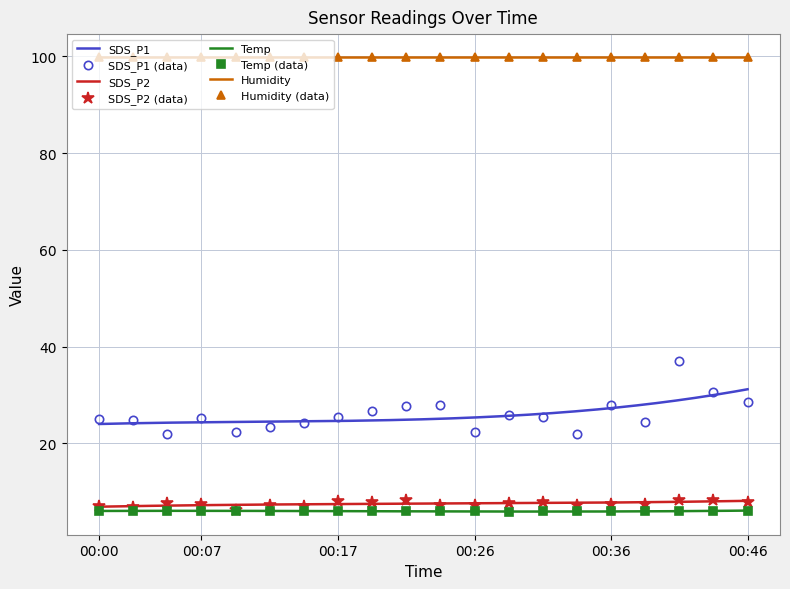

What is the difference between the SDS_P2 values at 00:26 and 00:36?

0.3